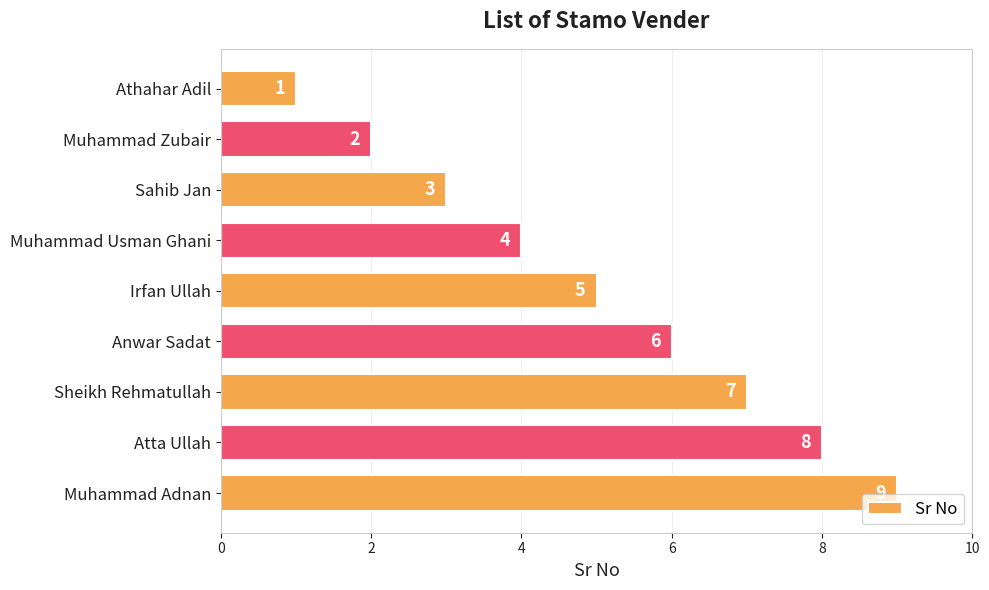

What is the maximum value shown in the chart?

9